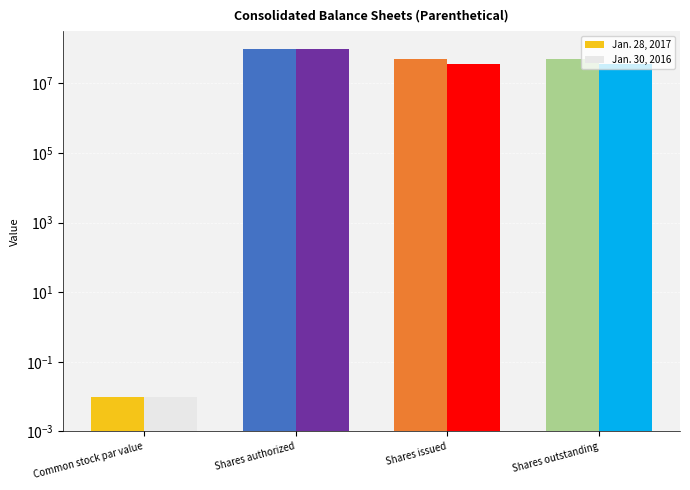

Reading left to right, list all the values displayed in this chart.

Jan. 28, 2017: Common stock par value=0.0	Shares authorized=100000000.0	Shares issued=49427606.0	Shares outstanding=49427606.0
Jan. 30, 2016: Common stock par value=0.0	Shares authorized=100000000.0	Shares issued=36779417.0	Shares outstanding=36779417.0